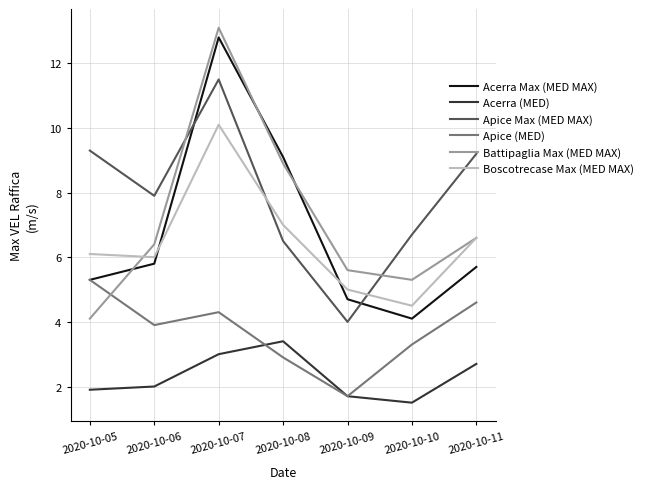

At which category does Apice Max (MED MAX) reach its first local valley?

2020-10-06